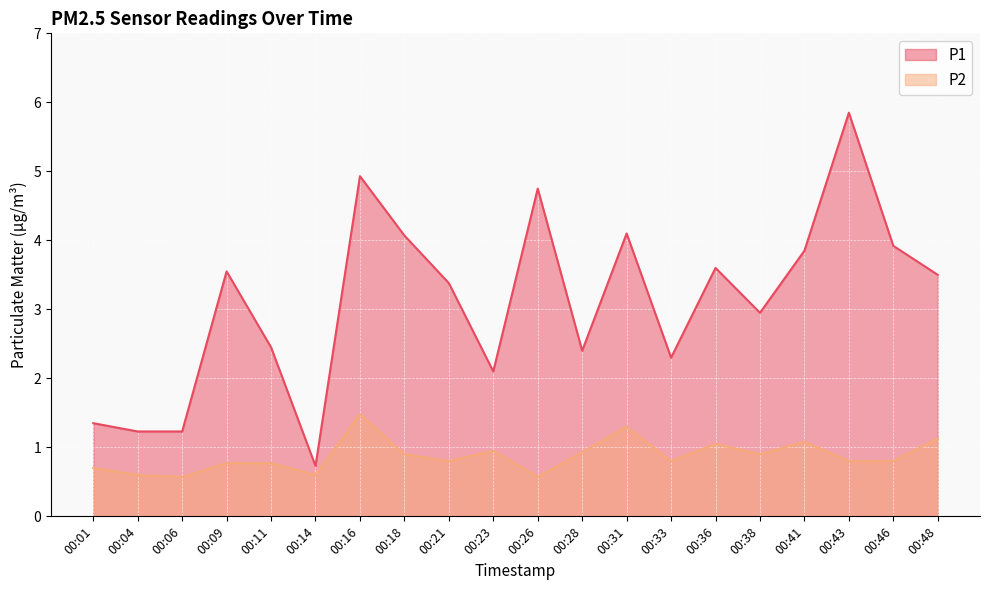

What is the approximate value of P1 at 00:26?

4.8